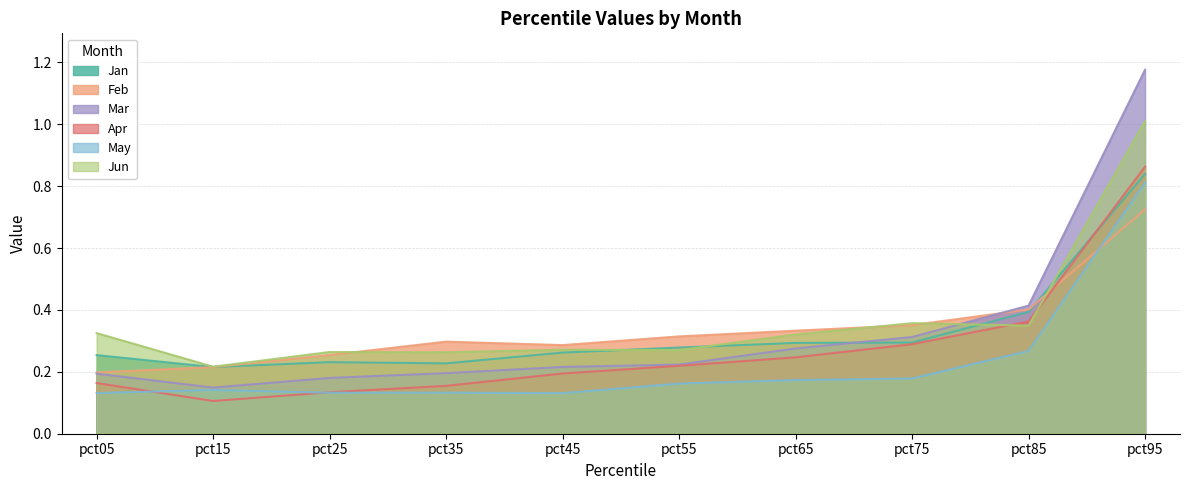

Reading left to right, what are all the values shown in this chart?

Jan: pct05=0.3	pct15=0.2	pct25=0.2	pct35=0.2	pct45=0.3	pct55=0.3	pct65=0.3	pct75=0.3	pct85=0.4	pct95=0.8
Feb: pct05=0.2	pct15=0.2	pct25=0.3	pct35=0.3	pct45=0.3	pct55=0.3	pct65=0.3	pct75=0.4	pct85=0.4	pct95=0.7
Mar: pct05=0.2	pct15=0.1	pct25=0.2	pct35=0.2	pct45=0.2	pct55=0.2	pct65=0.3	pct75=0.3	pct85=0.4	pct95=1.2
Apr: pct05=0.2	pct15=0.1	pct25=0.1	pct35=0.2	pct45=0.2	pct55=0.2	pct65=0.2	pct75=0.3	pct85=0.4	pct95=0.9
May: pct05=0.1	pct15=0.1	pct25=0.1	pct35=0.1	pct45=0.1	pct55=0.2	pct65=0.2	pct75=0.2	pct85=0.3	pct95=0.8
Jun: pct05=0.3	pct15=0.2	pct25=0.3	pct35=0.3	pct45=0.3	pct55=0.3	pct65=0.3	pct75=0.4	pct85=0.3	pct95=1.0